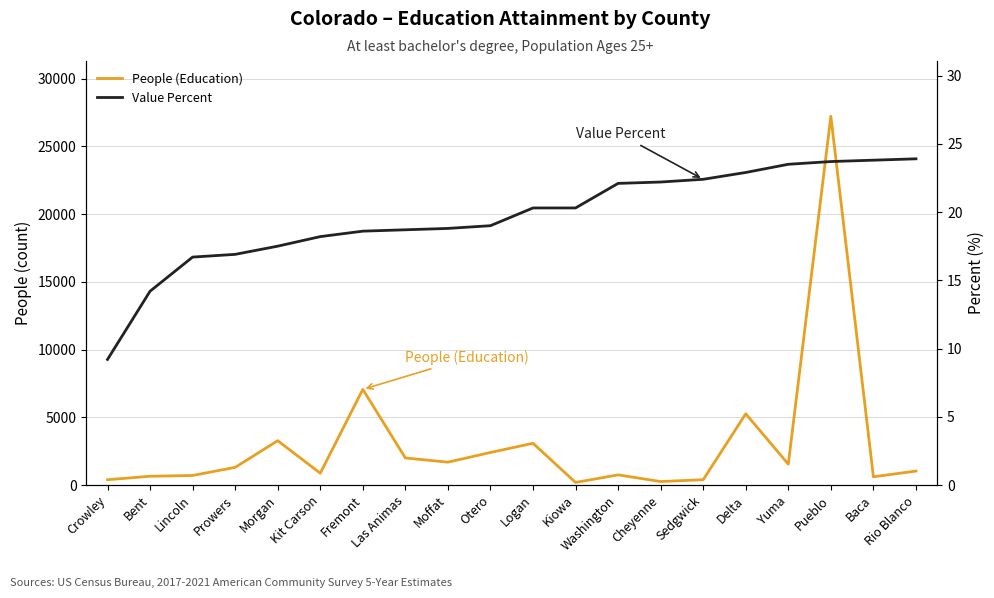

What is the label of the 20th point from the right?

Crowley